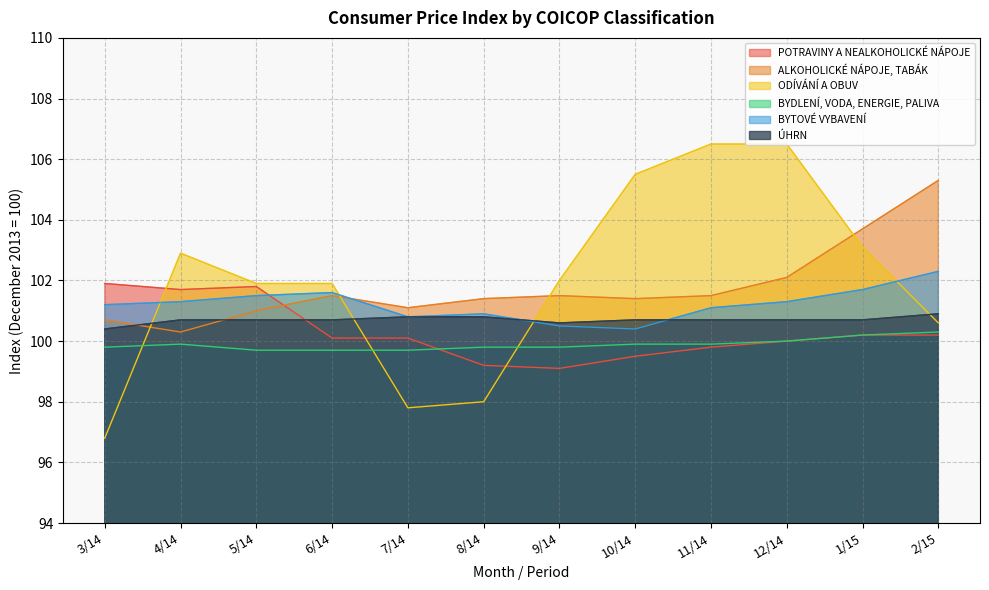

How many values in the ALKOHOLICKÉ NÁPOJE, TABÁK series exceed 101?

9